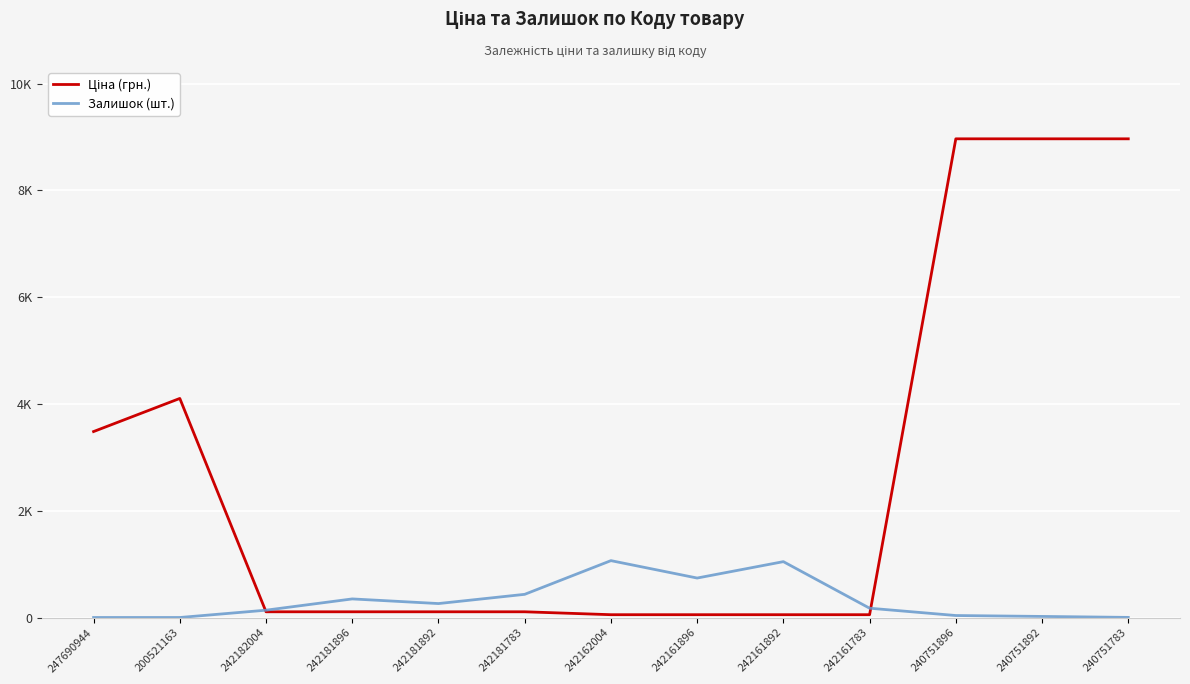

Rank the series by their maximum value, from lowest to highest.

Залишок (шт.), Ціна (грн.)